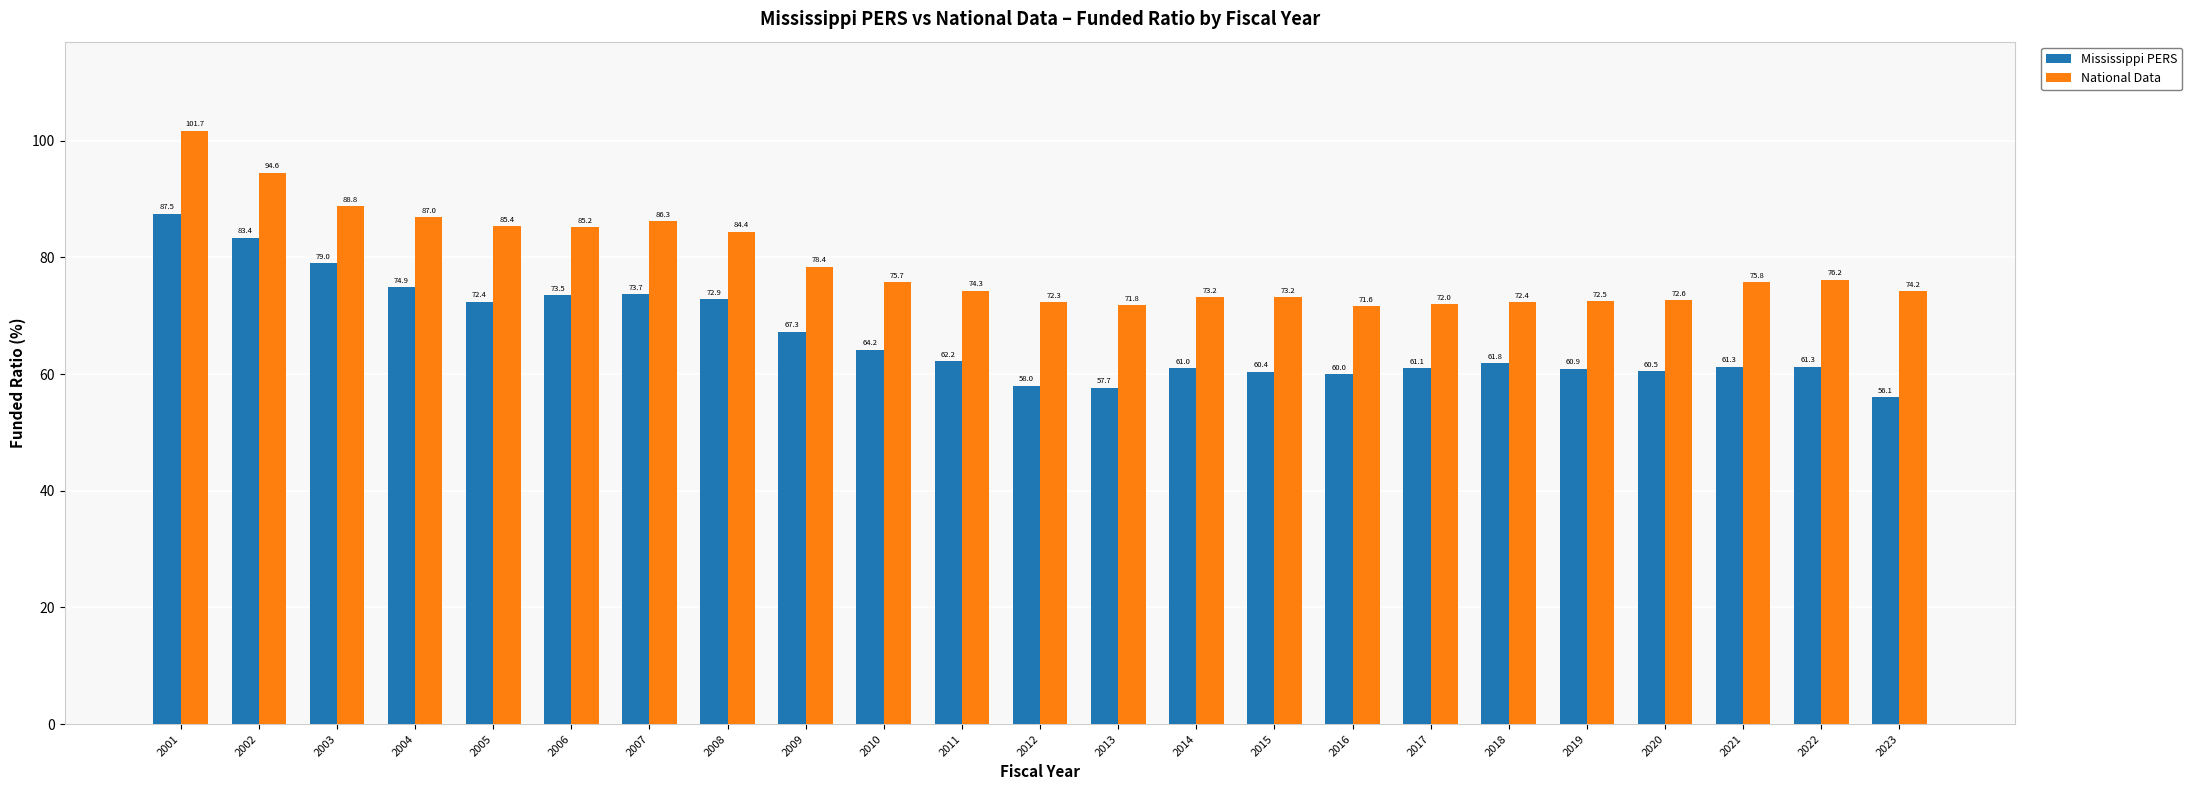

What is the greatest value displayed?

101.7